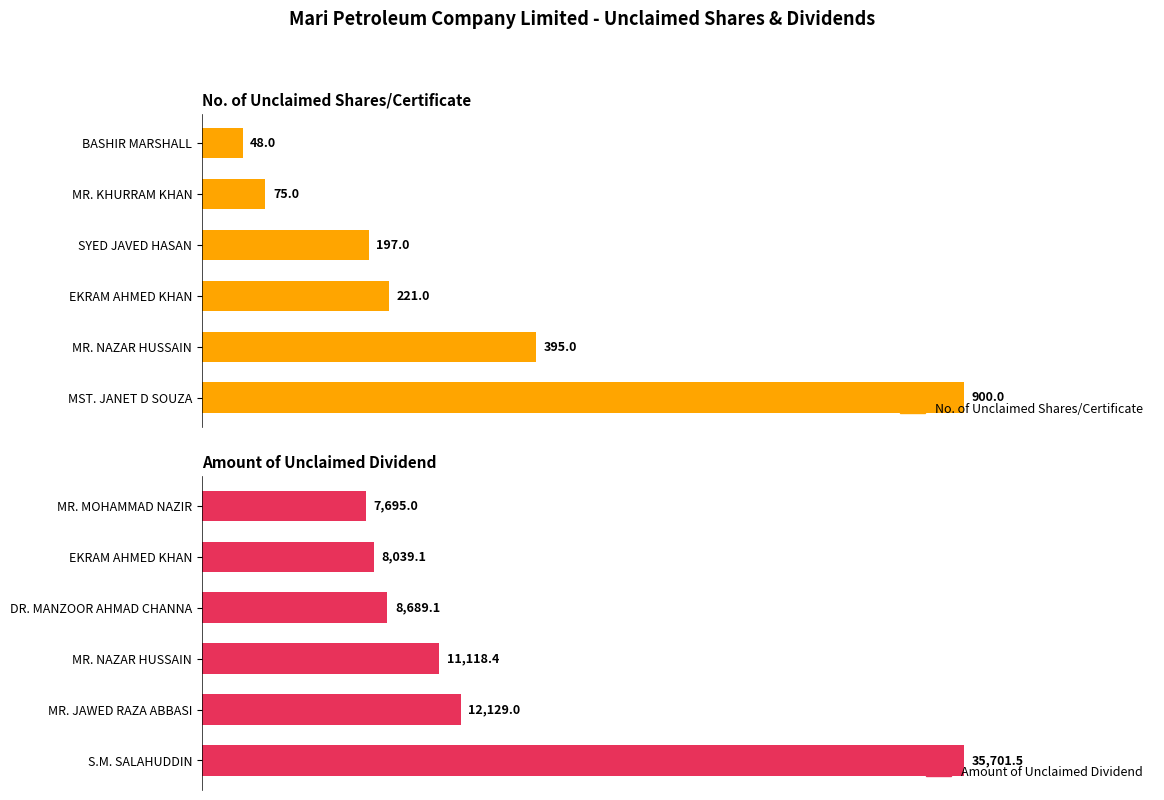

Is the value of Amount of Unclaimed Dividend at 3 greater than the value of No. of Unclaimed Shares/Certificate at 4?

Yes